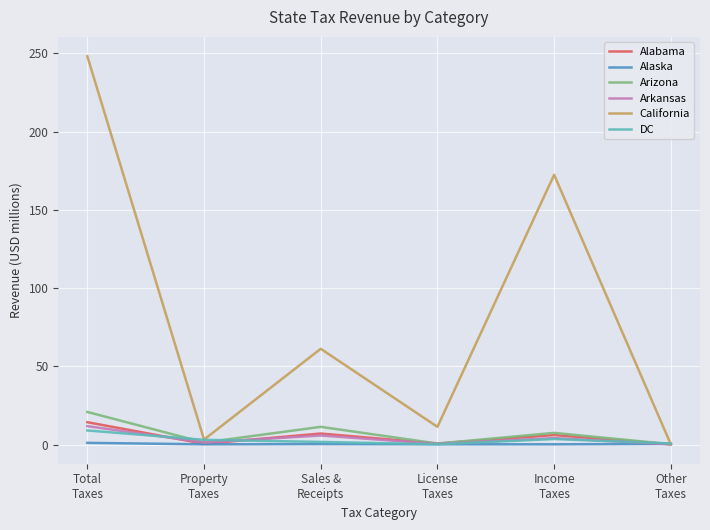

How many lines are shown in the chart?

6